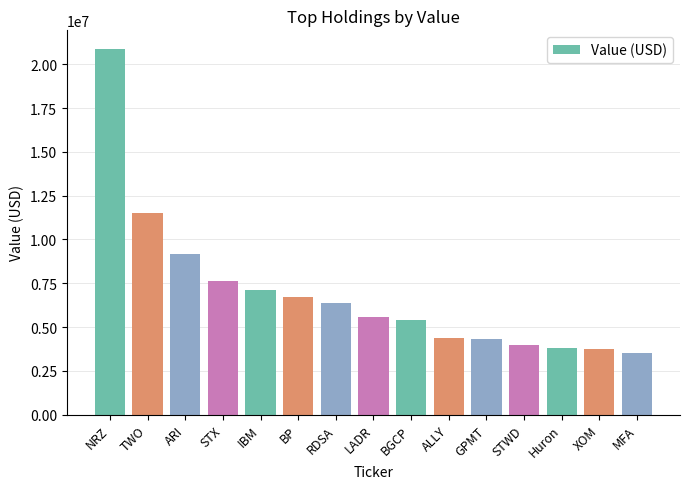

How many series are shown in this chart?

1